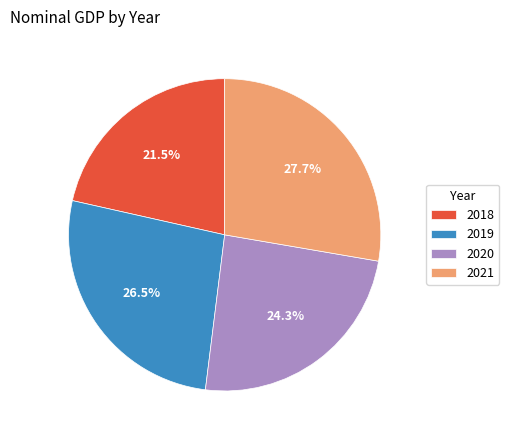

Which category has the biggest portion of the pie?

2021